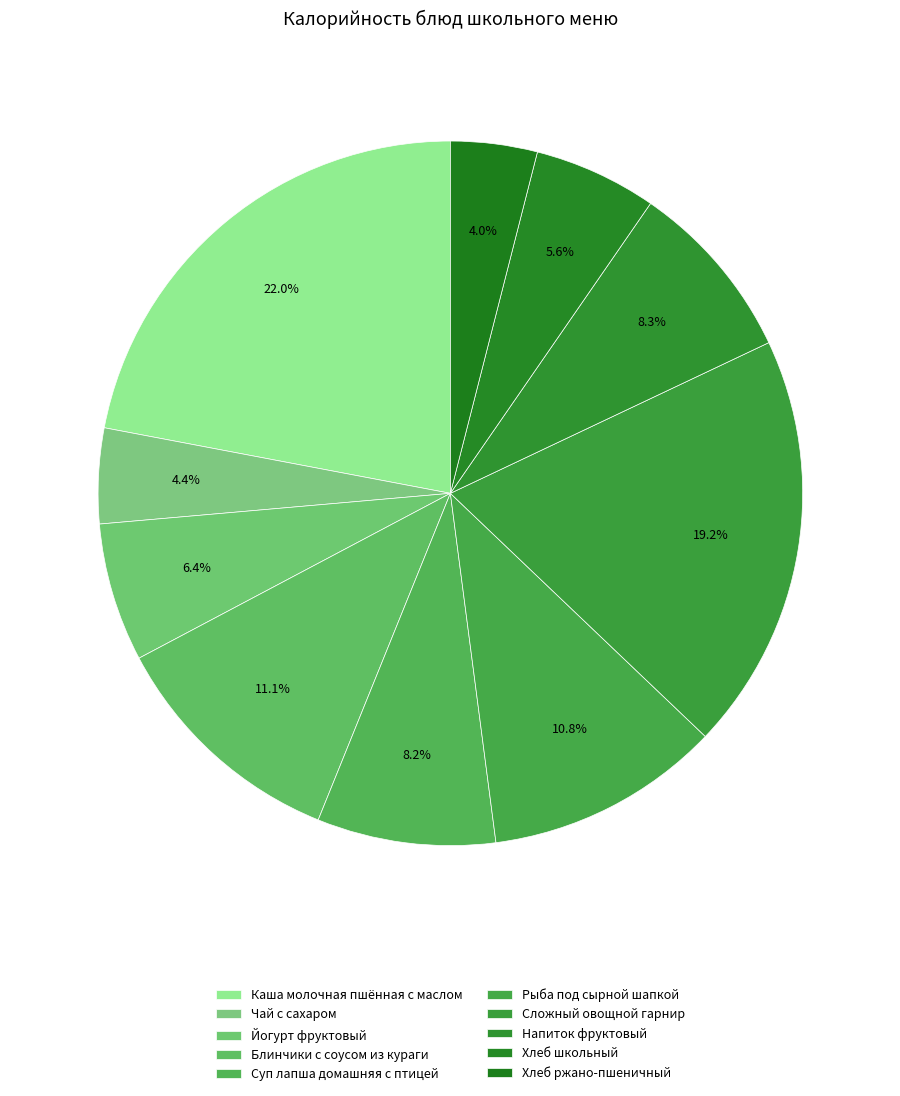

Is it true that Каша молочная пшённая с маслом is 22% of the pie?

True